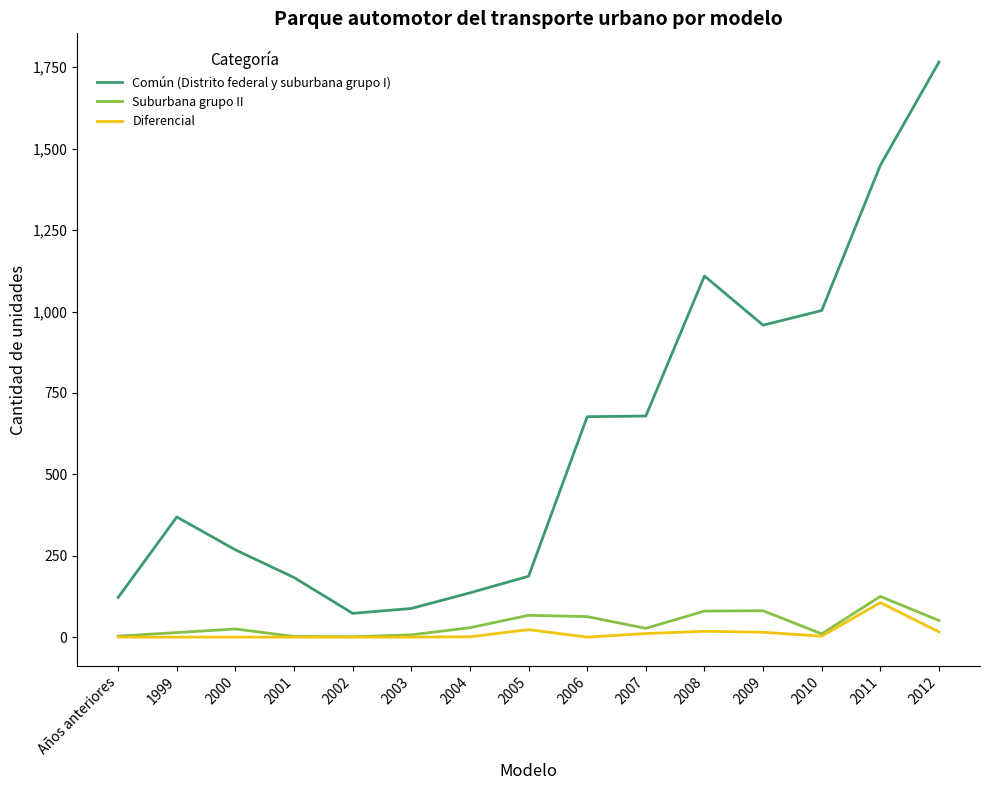

What is the difference between the maximum and second lowest values in the Suburbana grupo II series?

123